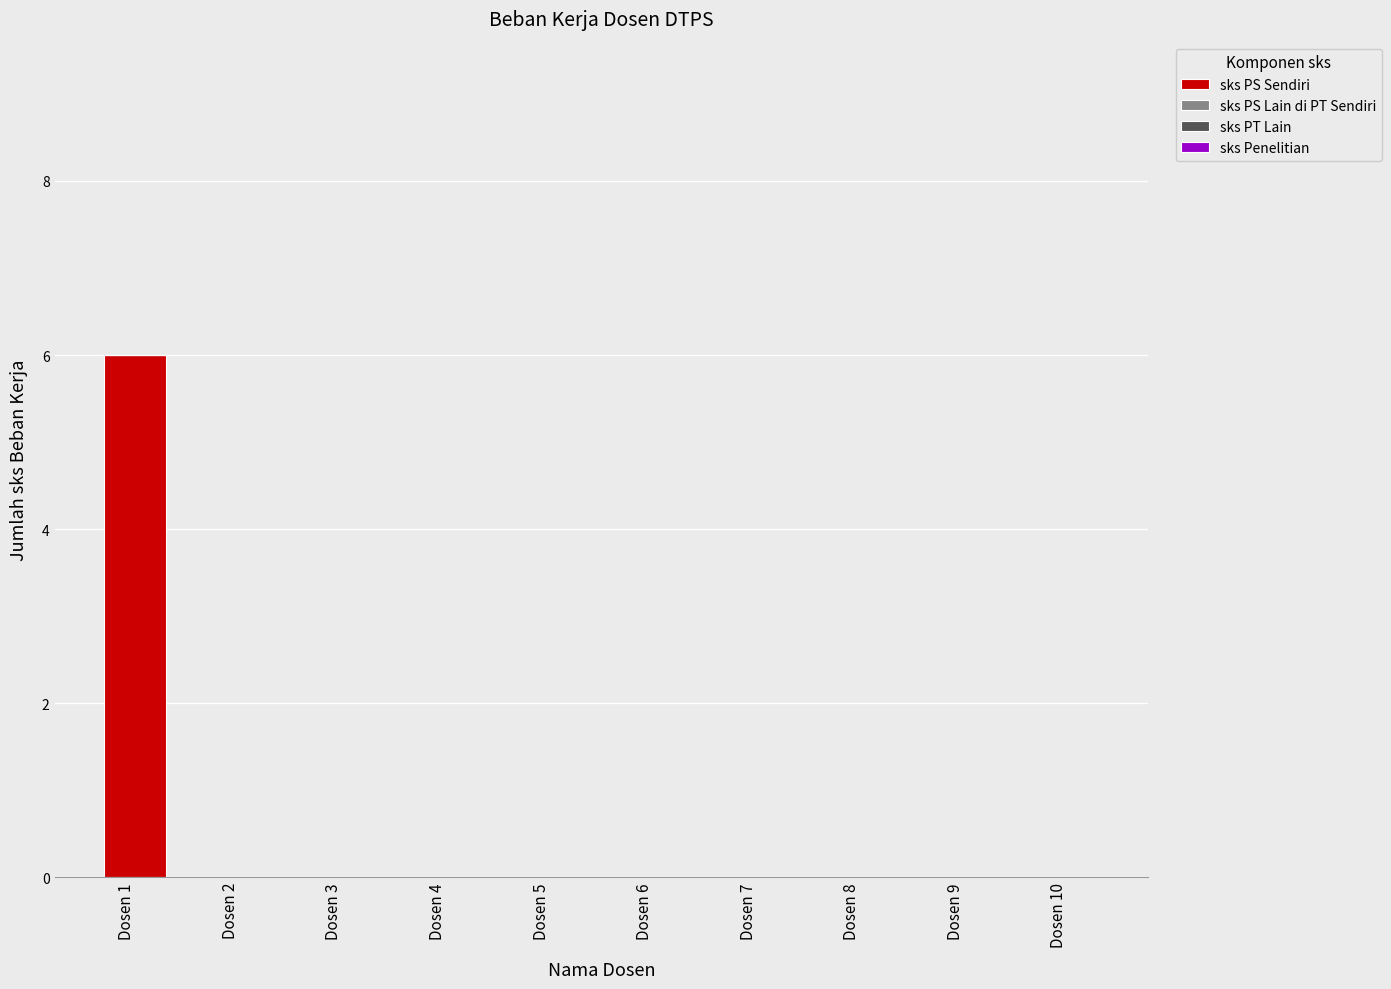

What is the change in value from Dosen 1 to Dosen 7?

-6